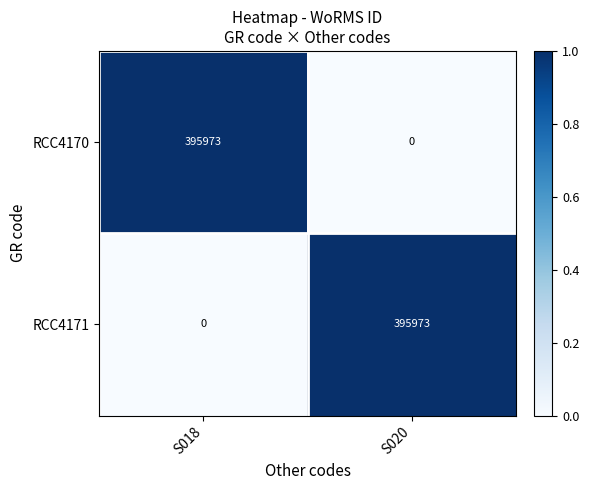

What is the difference between the highest and lowest values at S018?

395973